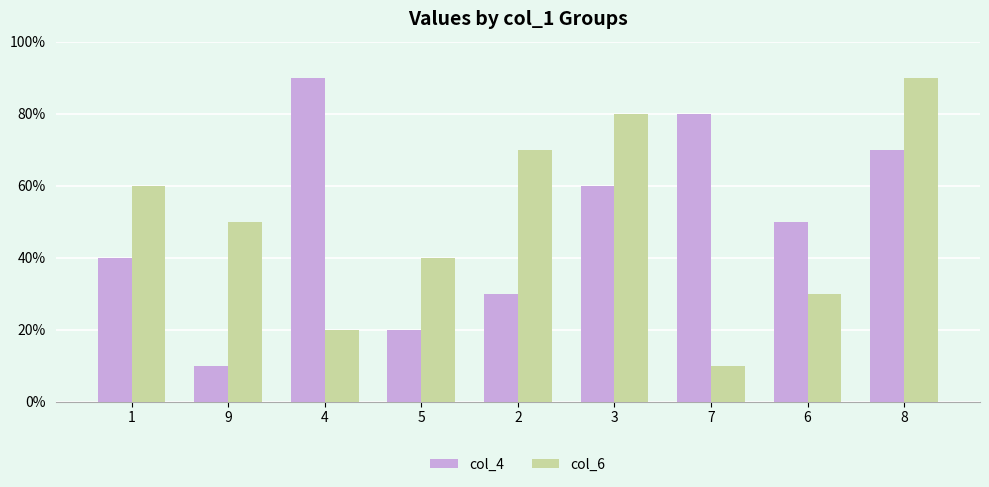

Reading left to right, extract all data points from this chart.

col_4: 1=0.4	9=0.1	4=0.9	5=0.2	2=0.3	3=0.6	7=0.8	6=0.5	8=0.7
col_6: 1=0.6	9=0.5	4=0.2	5=0.4	2=0.7	3=0.8	7=0.1	6=0.3	8=0.9